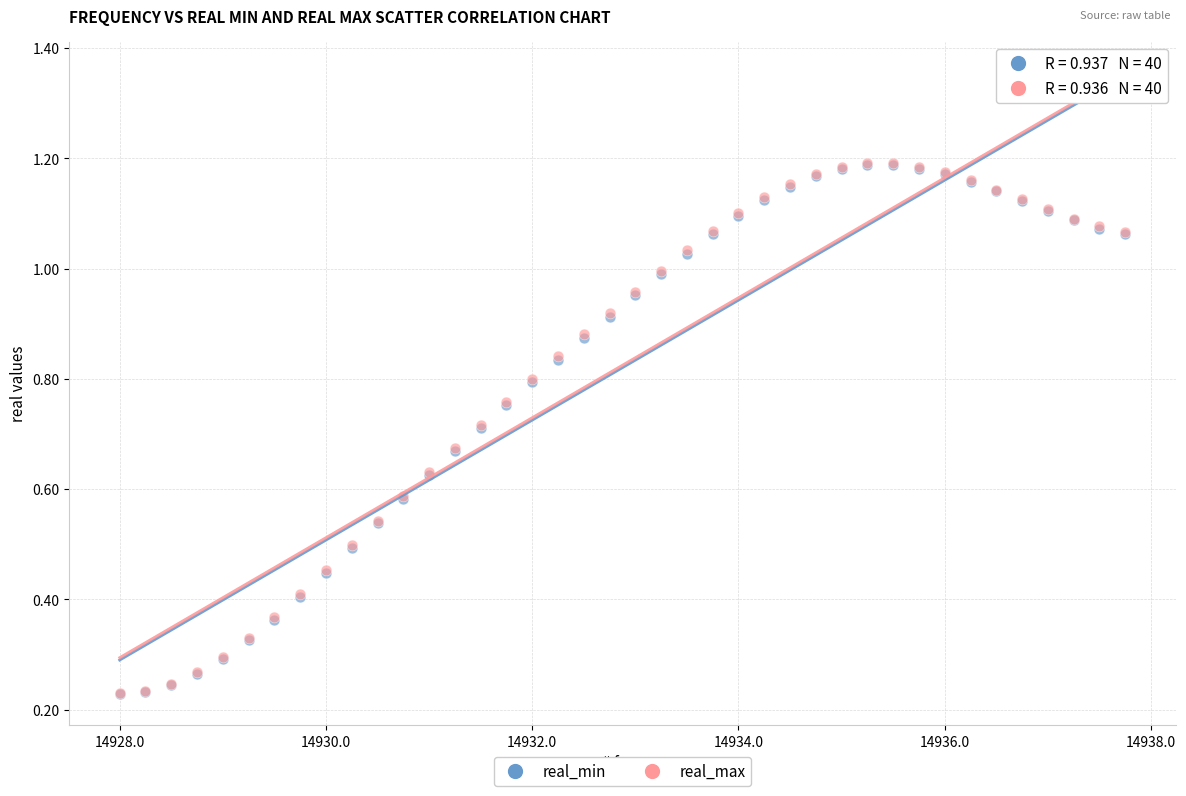

Which series has the widest spread of Y values?

real_max